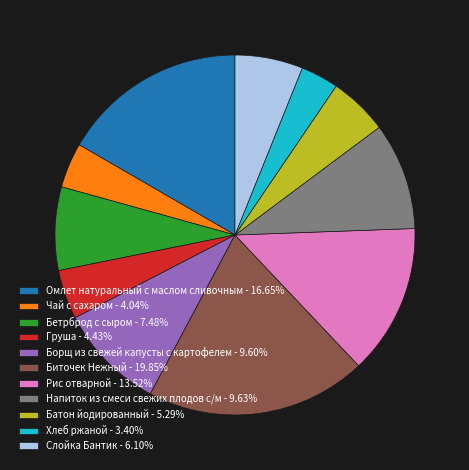

Is there any slice that represents more than half of the pie?

No